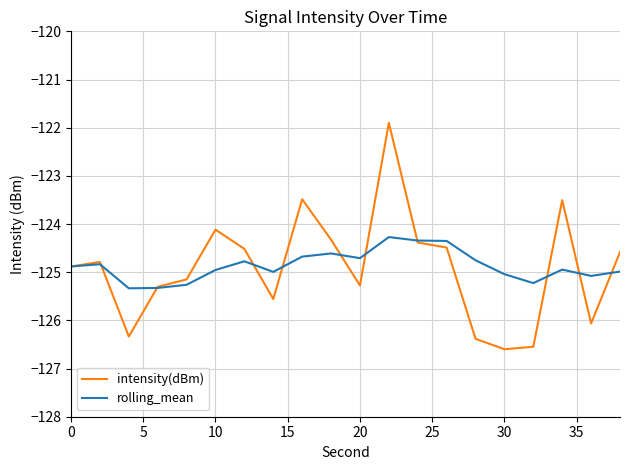

Rank the series by their maximum value, from lowest to highest.

rolling_mean, intensity(dBm)